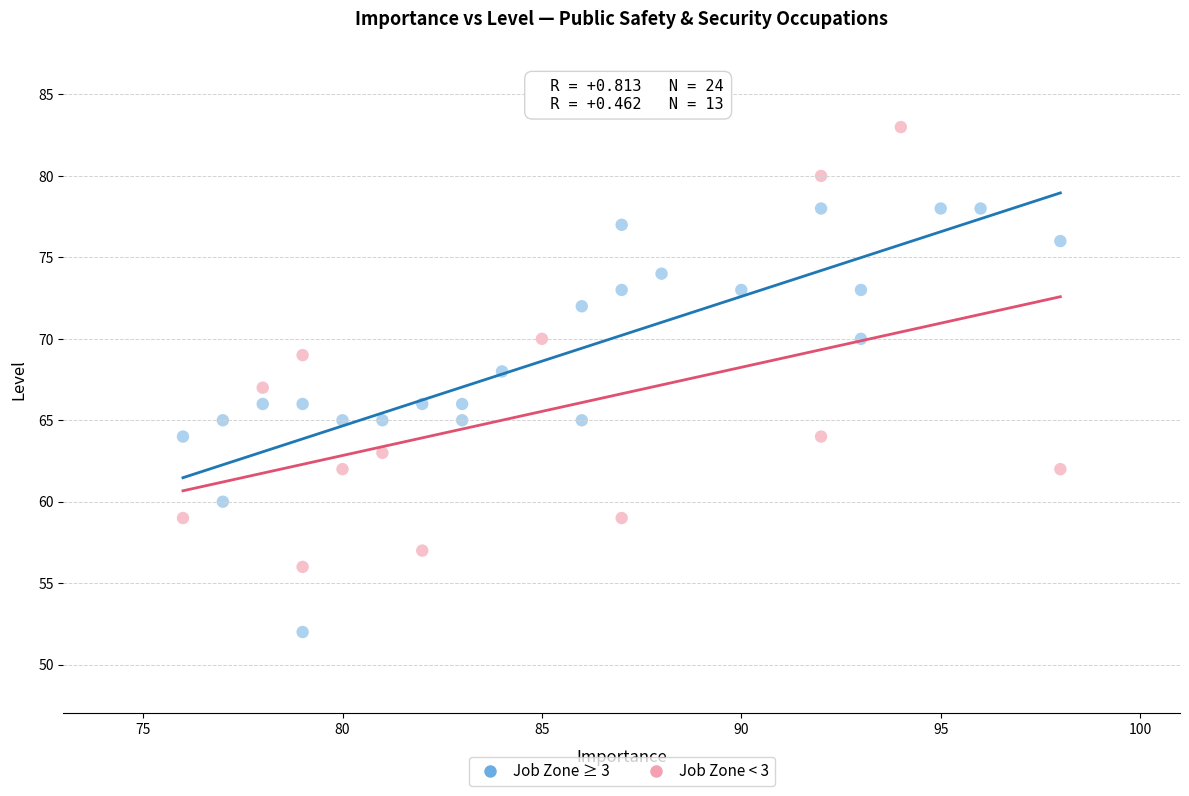

Which series reaches the maximum Y coordinate?

Job Zone < 3